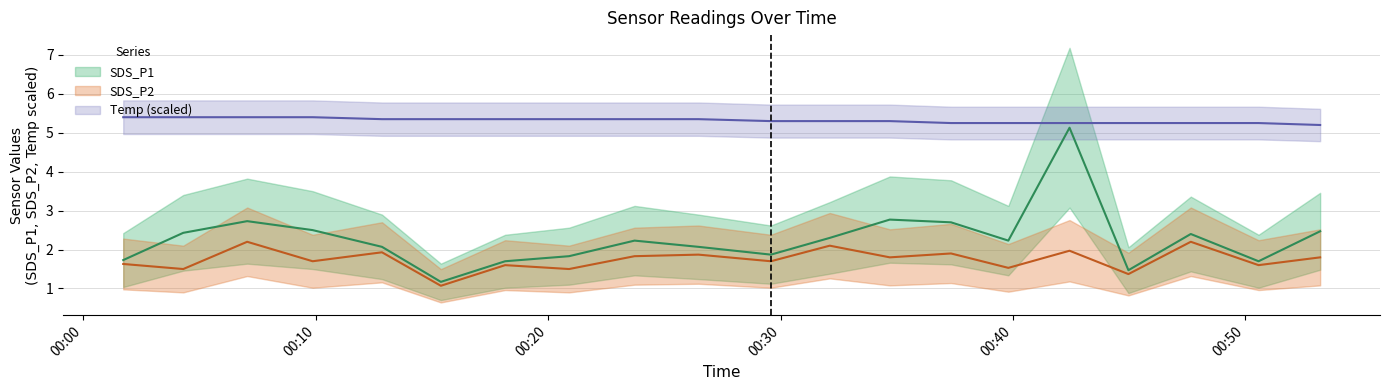

True or false: Temp and SDS_P2 intersect in this chart.

False